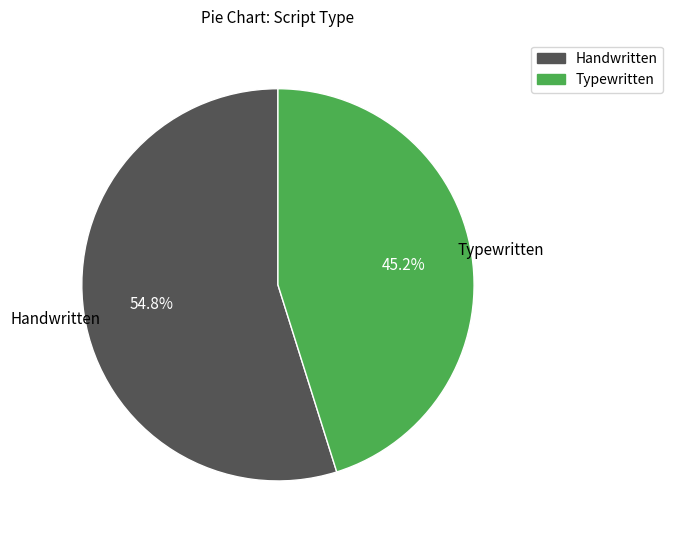

To the nearest percent, what is the difference between the largest and smallest slice percentages?

10%